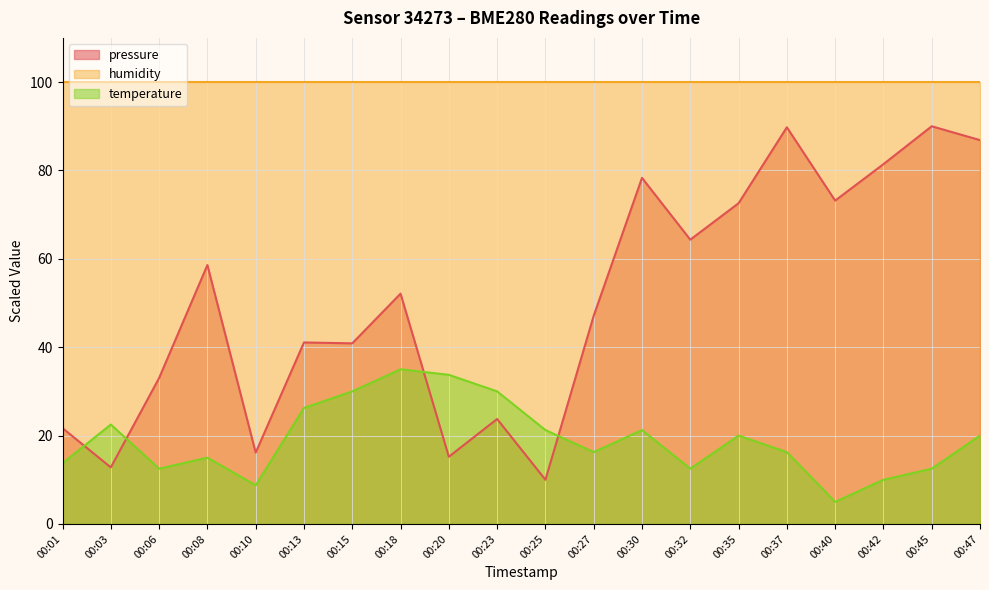

What is the sum of the temperature values at 00:03 and 00:25?

43.8